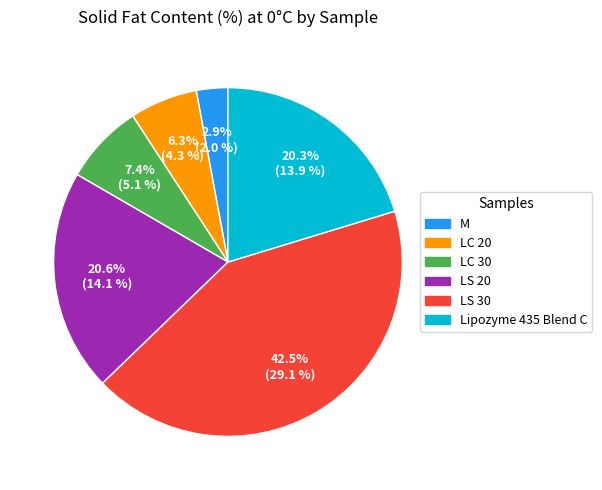

What percentage is NOT represented by LS 30?

57.5%